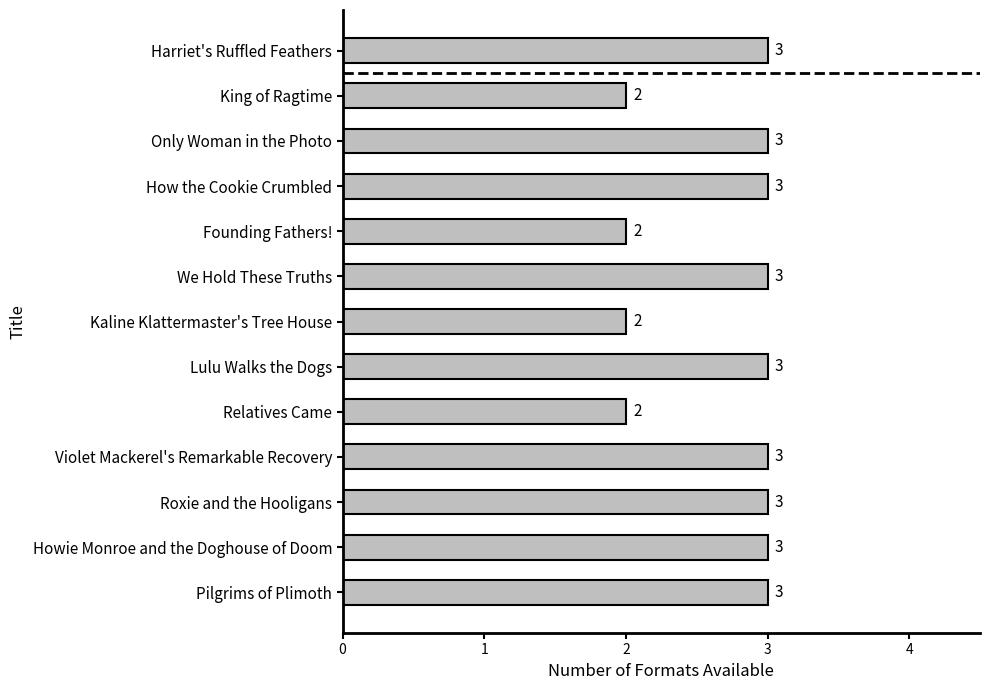

Reading bottom to top, extract all data points from this chart.

Pilgrims of Plimoth=3	Howie Monroe and the Doghouse of Doom=3	Roxie and the Hooligans=3	Violet Mackerel's Remarkable Recovery=3	Relatives Came=2	Lulu Walks the Dogs=3	Kaline Klattermaster's Tree House=2	We Hold These Truths=3	Founding Fathers!=2	How the Cookie Crumbled=3	Only Woman in the Photo=3	King of Ragtime=2	Harriet's Ruffled Feathers=3